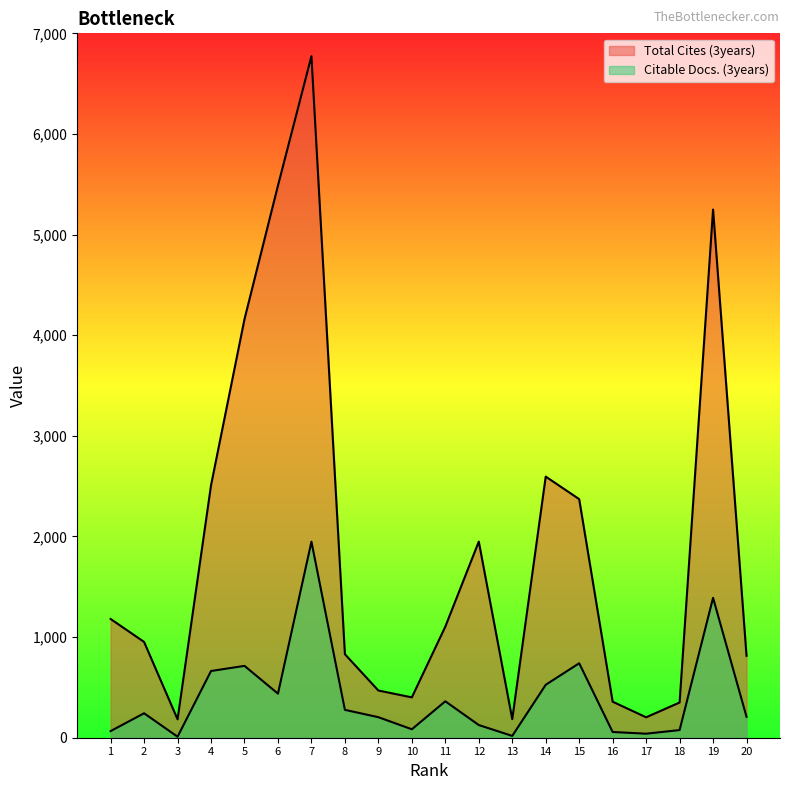

Between 15 and 20, which is larger?

15